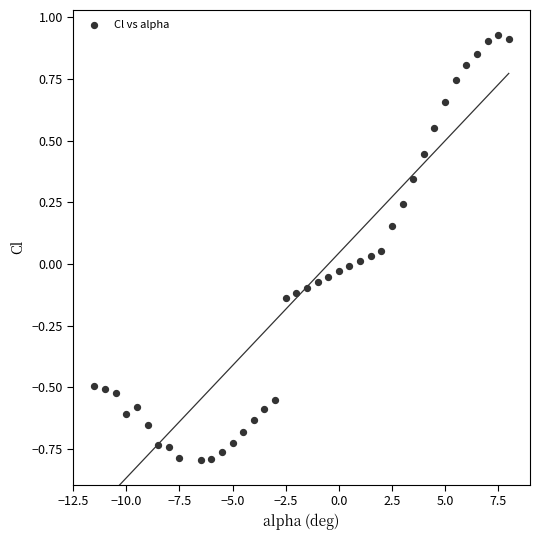

What is the range of X values (max minus min)?

19.5